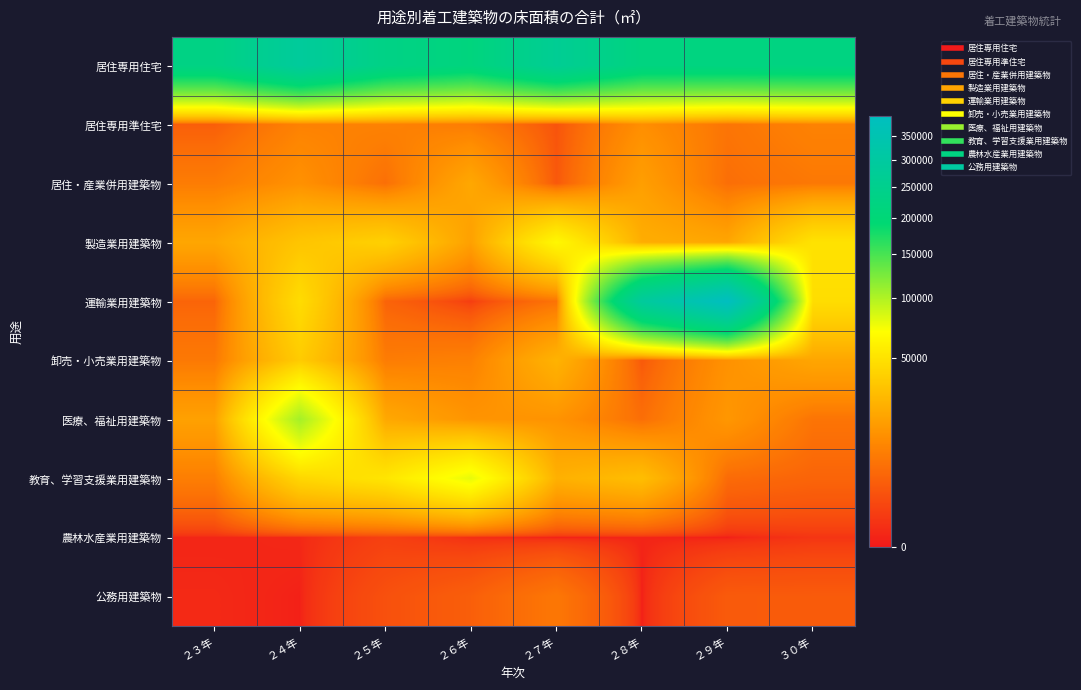

What is the total value across all series at ２７年?

417066